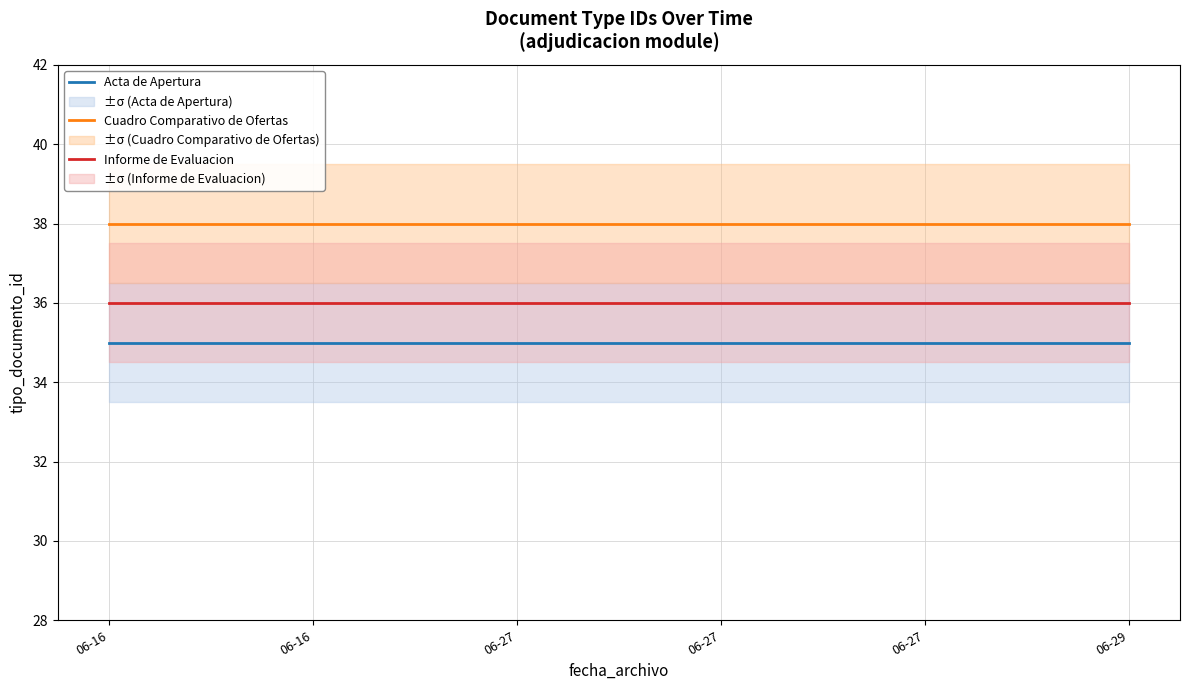

Where is Informe de Evaluacion nearest to the value 36?

06-16